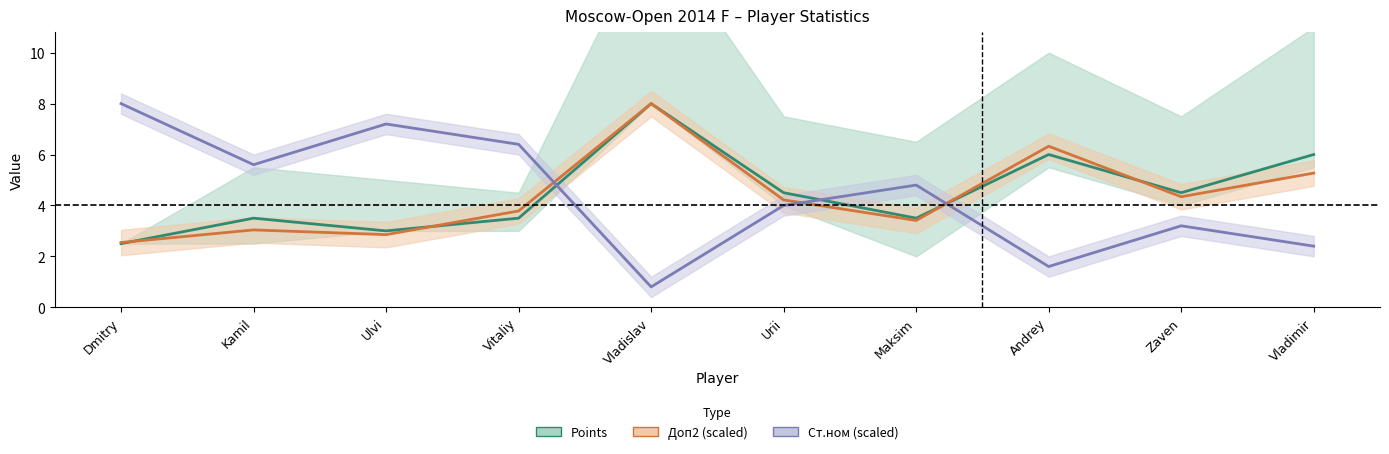

How many times do Points and Ст.ном (scaled) cross each other?

3